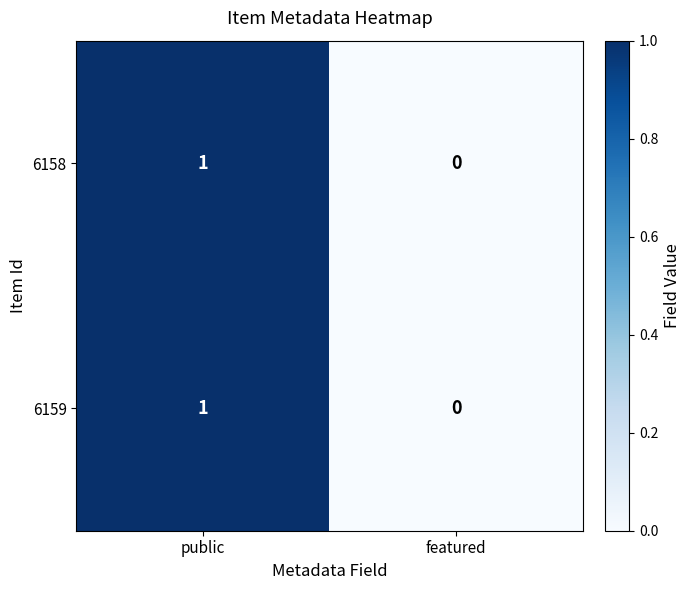

Which label corresponds to the largest value in the chart?

public